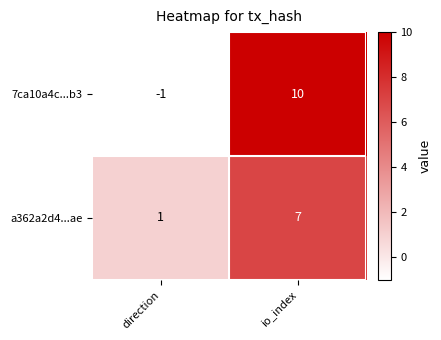

What is the sum of the a362a2d4...ae values at io_index and direction?

8